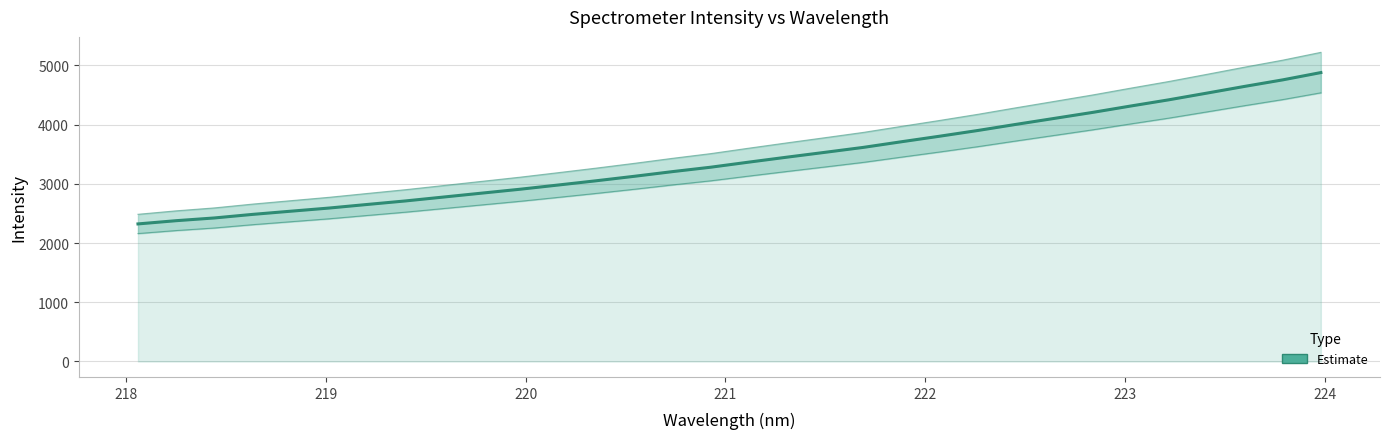

What is the smallest value displayed?

2323.1